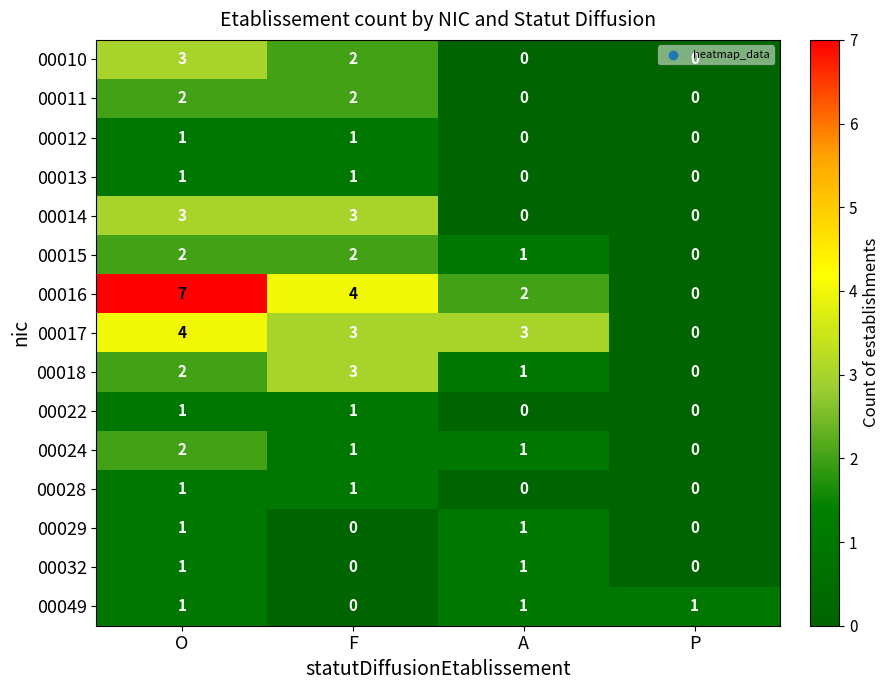

At how many categories does at least one series exceed 6?

1